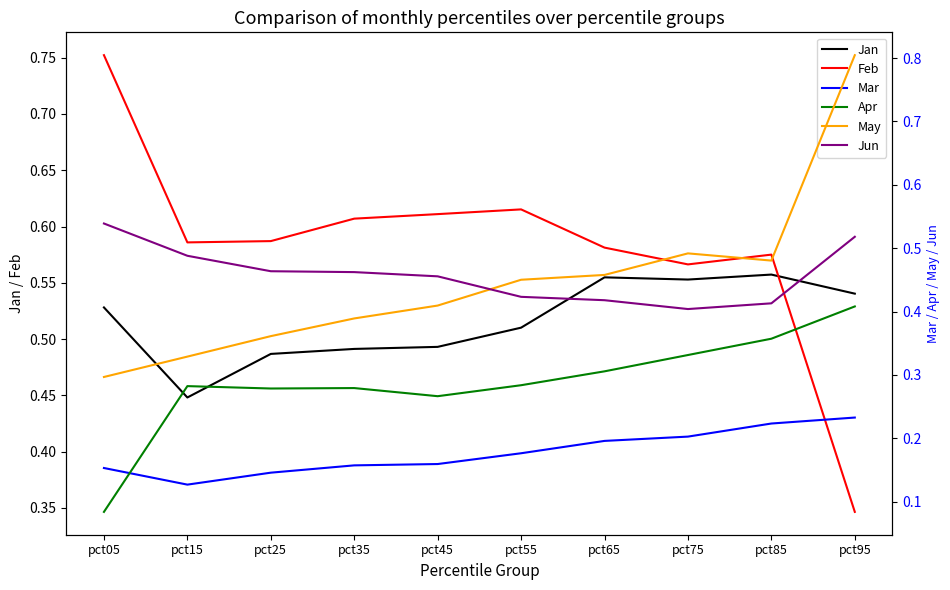

What is the value of the Mar point at the 8th from the left?

0.2